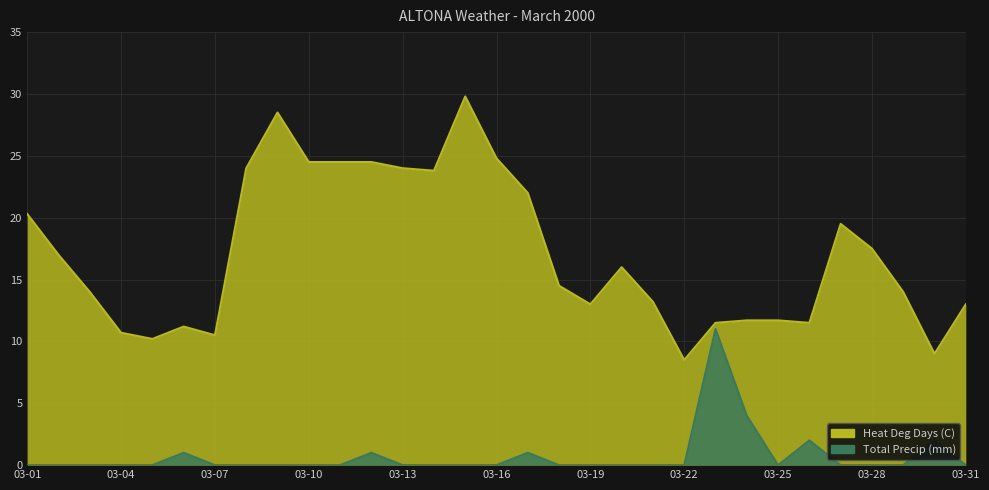

True or false: Total Precip (mm) and Heat Deg Days (C) cross at least once.

False